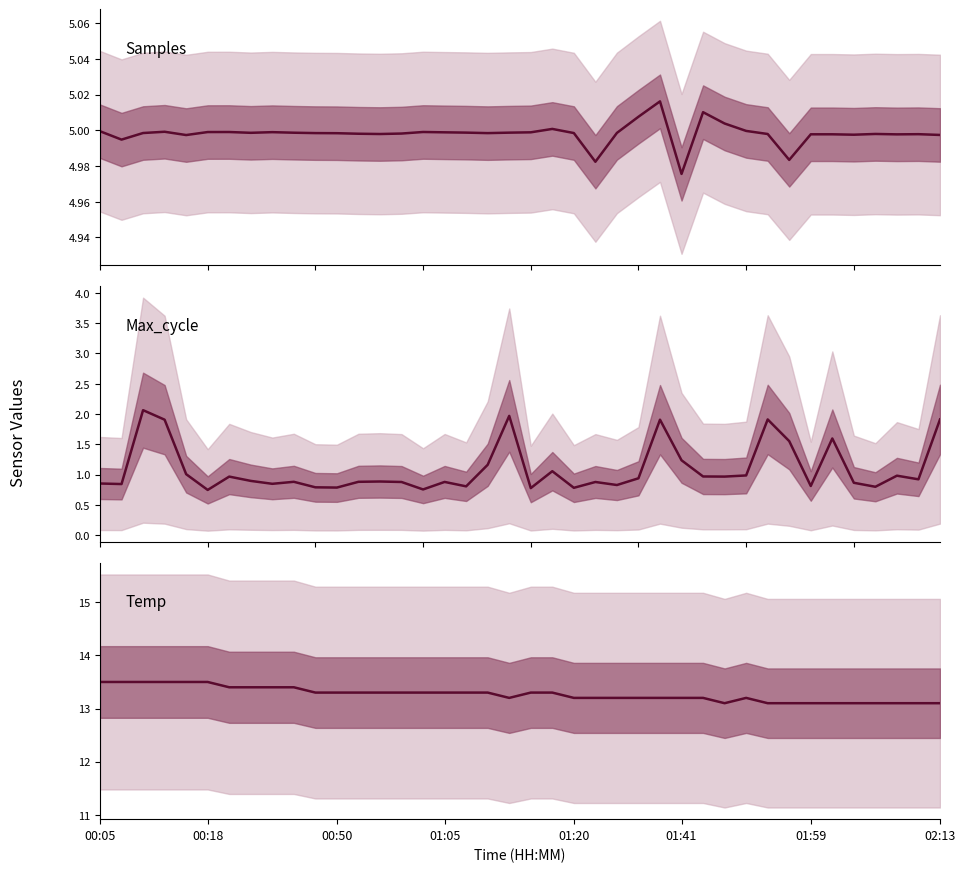

True or false: Max_cycle and Temp cross at least once.

False